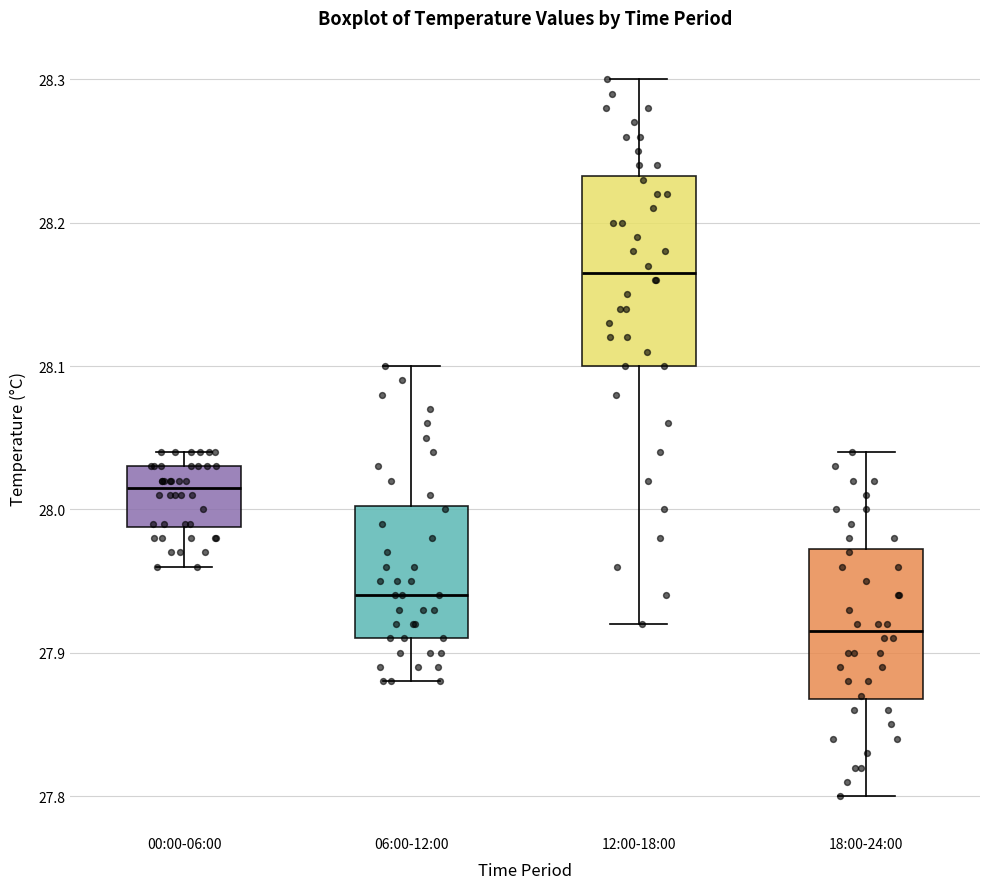

Reading left to right, transcribe this box plot: for each box, give where its median line is, the range the box spans, and where its two whiskers end, as read against the y-axis. The values are not printed on the chart, so give them approximately, as read against the axis.

00:00-06:00: median 28.02, box 27.99 to 28.03, whiskers 27.96 to 28.04
06:00-12:00: median 27.94, box 27.91 to 28.00, whiskers 27.88 to 28.10
12:00-18:00: median 28.17, box 28.10 to 28.23, whiskers 27.92 to 28.30
18:00-24:00: median 27.92, box 27.87 to 27.97, whiskers 27.80 to 28.04